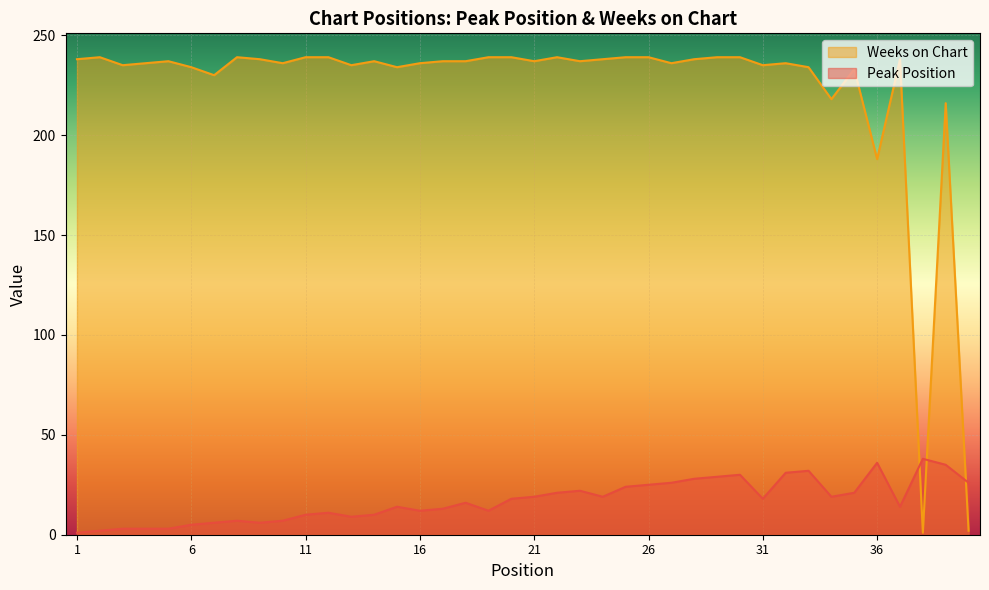

Reading left to right, extract all data points from this chart.

Peak Position: 1=1	2=2	3=3	4=3	5=3	6=5	7=6	8=7	9=6	10=7	11=10	12=11	13=9	14=10	15=14	16=12	17=13	18=16	19=12	20=18	21=19	22=21	23=22	24=19	25=24	26=25	27=26	28=28	29=29	30=30	31=18	32=31	33=32	34=19	35=21	36=36	37=14	38=38	39=35	40=26
Weeks on Chart: 1=238	2=239	3=235	4=236	5=237	6=234	7=230	8=239	9=238	10=236	11=239	12=239	13=235	14=237	15=234	16=236	17=237	18=237	19=239	20=239	21=237	22=239	23=237	24=238	25=239	26=239	27=236	28=238	29=239	30=239	31=235	32=236	33=234	34=218	35=233	36=188	37=238	38=1	39=216	40=2